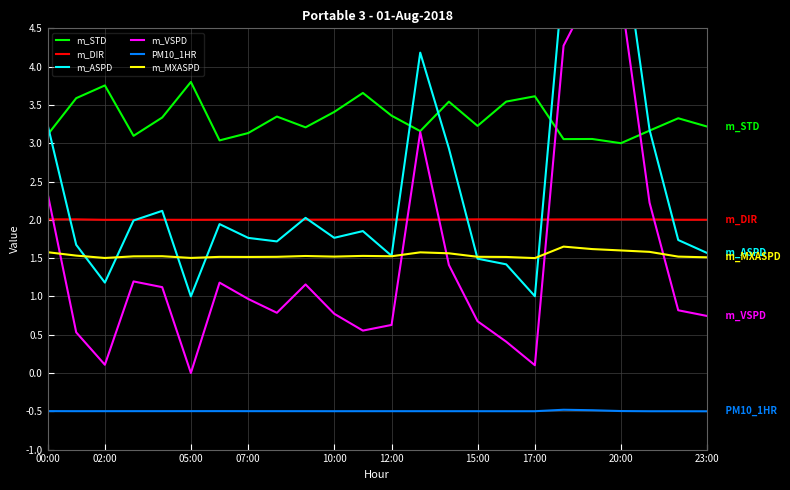

The value of PM10_1HR at 05:00 is -0.5. True or false?

True